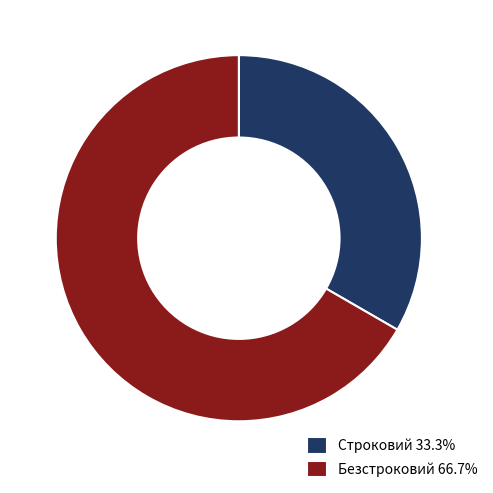

Which slice represents more than half of the pie?

Безстроковий